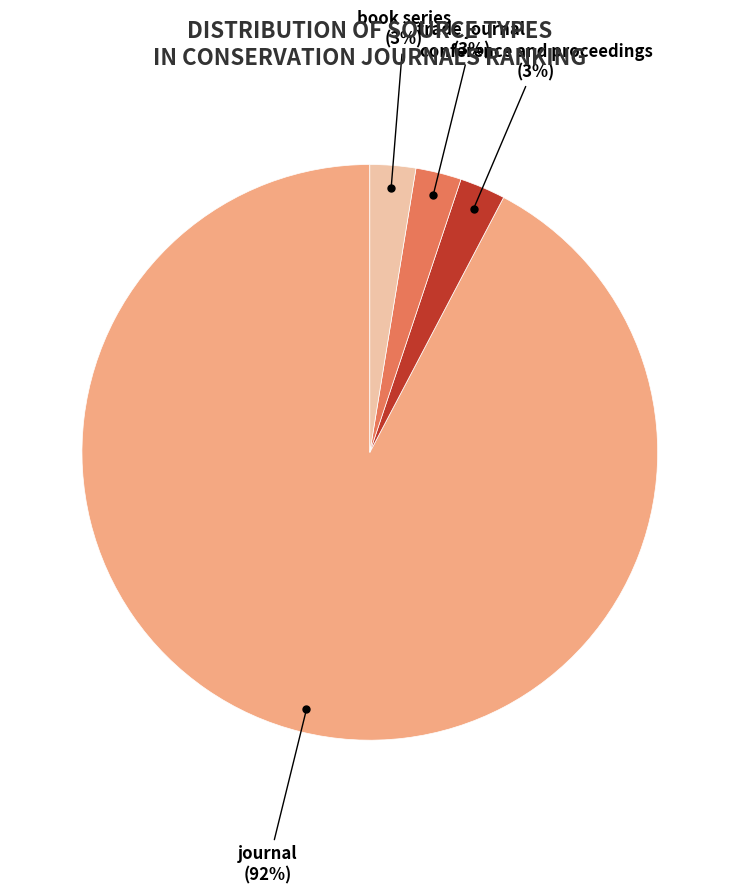

Combined, do journal and trade journal account for over 50%?

Yes